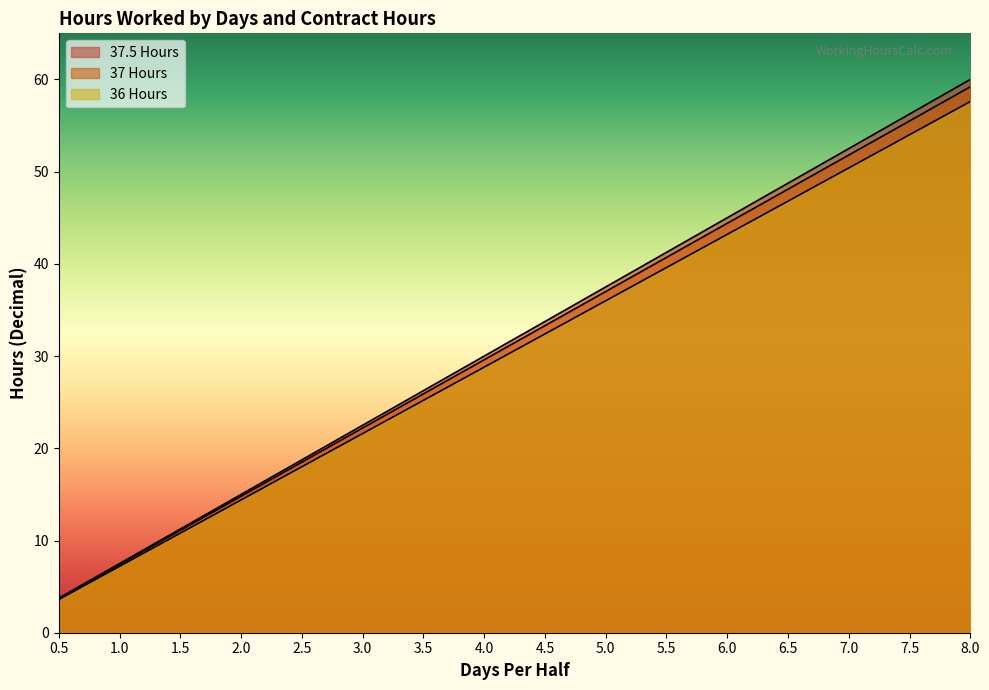

True or false: 37.5 Hours has more than 2 points higher than both neighbors.

False